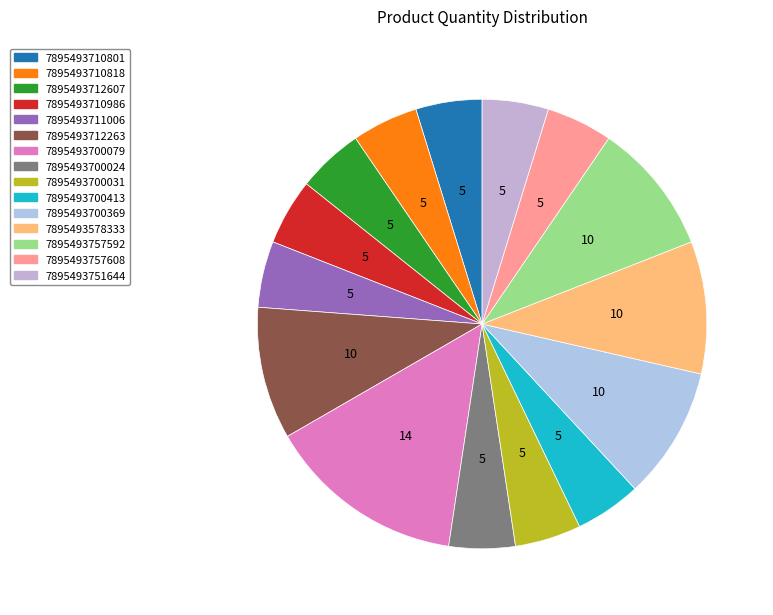

What is the largest slice in the pie chart?

7895493700079